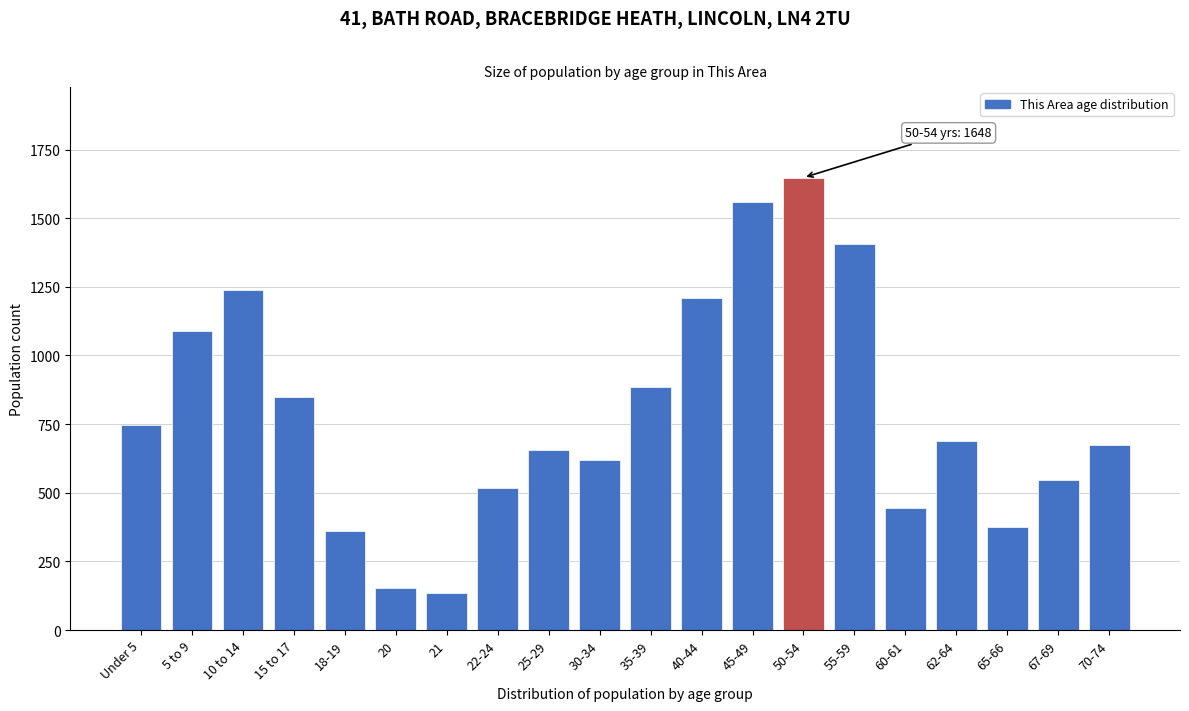

Reading left to right, what are all the values shown in this chart?

Under 5=746	5 to 9=1089	10 to 14=1239	15 to 17=850	18-19=360	20=152	21=133	22-24=519	25-29=655	30-34=619	35-39=884	40-44=1208	45-49=1560	50-54=1648	55-59=1407	60-61=444	62-64=689	65-66=375	67-69=548	70-74=673